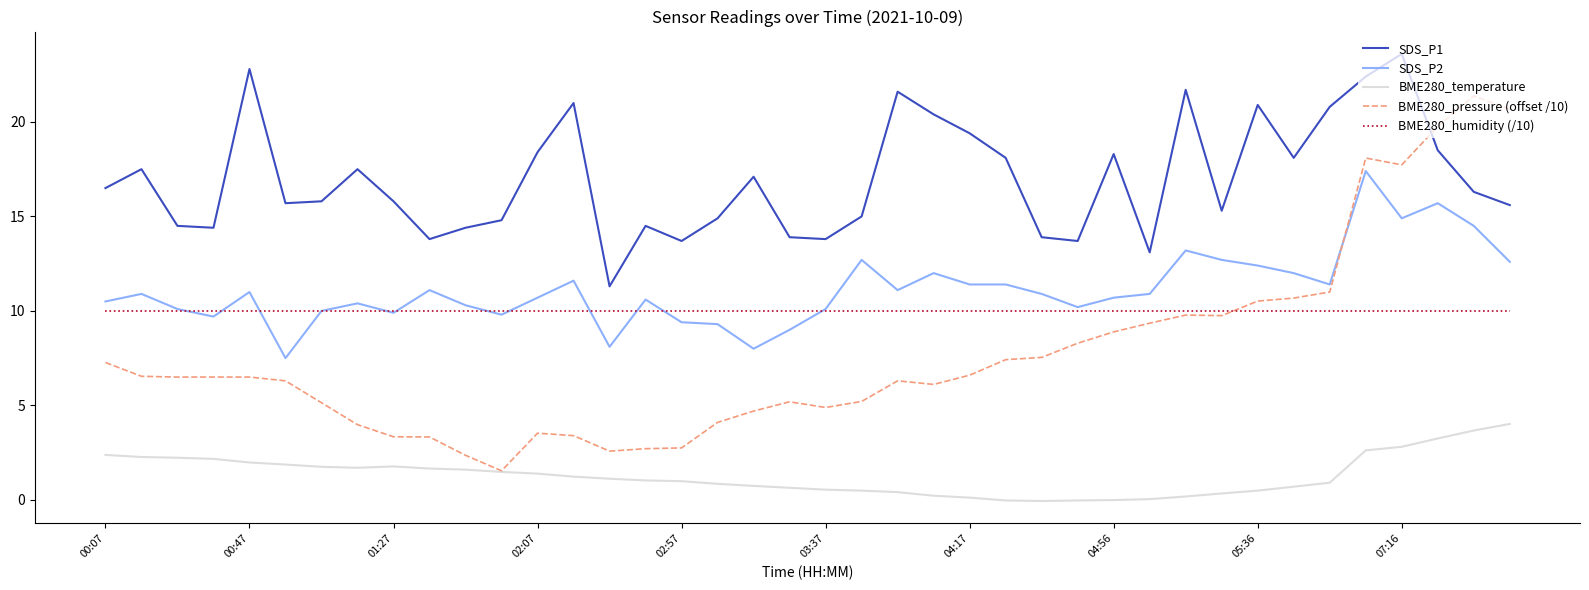

Does the chart display data point markers on the line(s)?

No